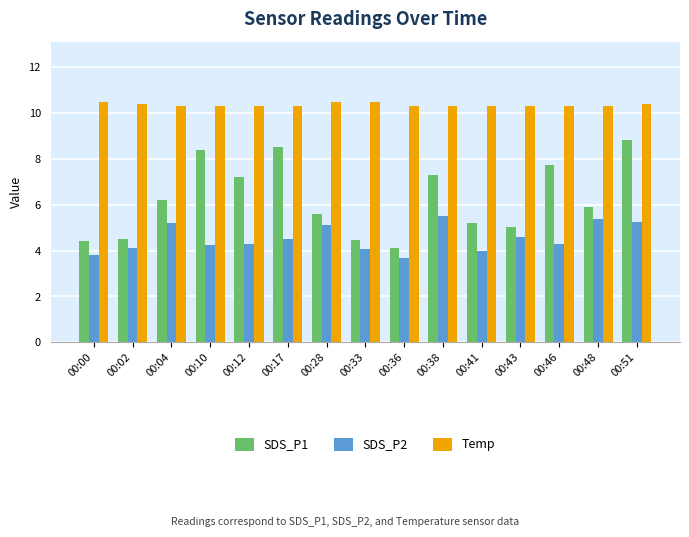

What is the smallest value displayed?

3.7